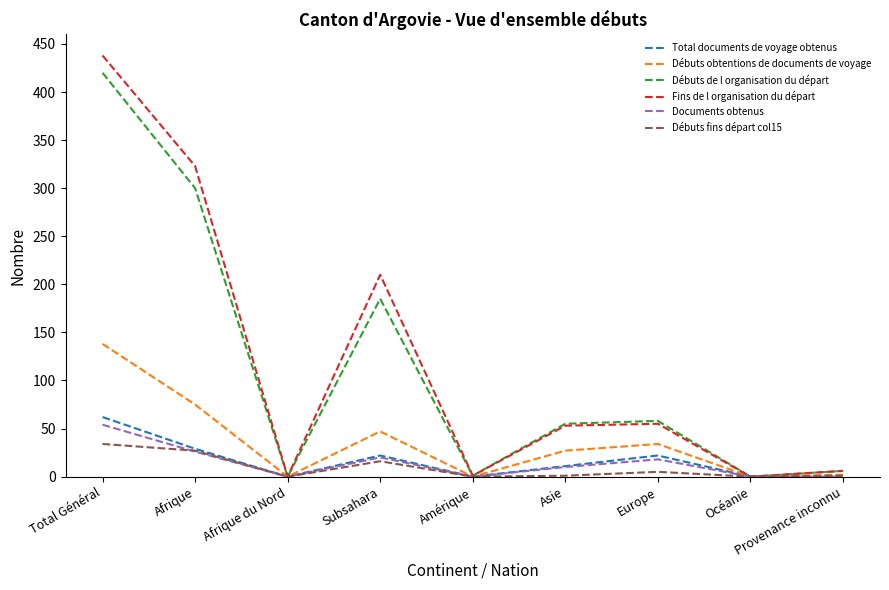

At which category does Débuts de l organisation du départ reach its first local peak?

Subsahara